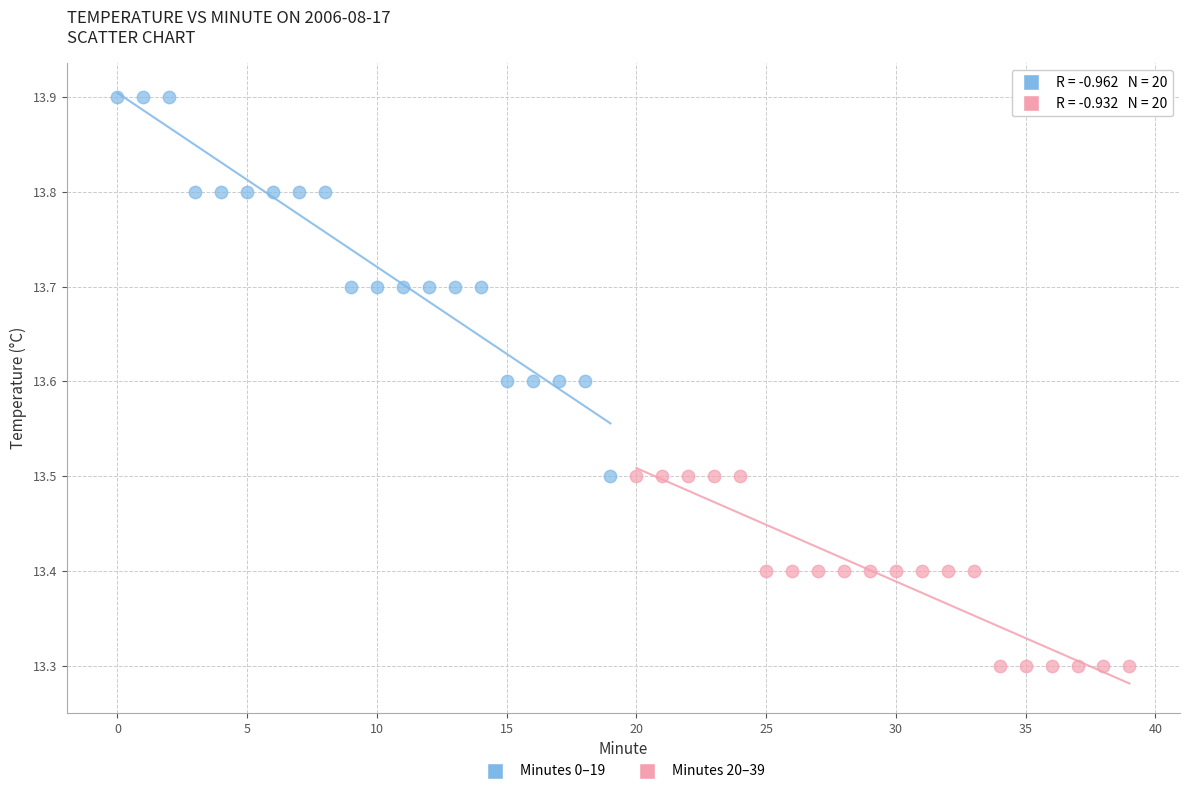

Which series contains the lowest Y value?

Minutes 20–39